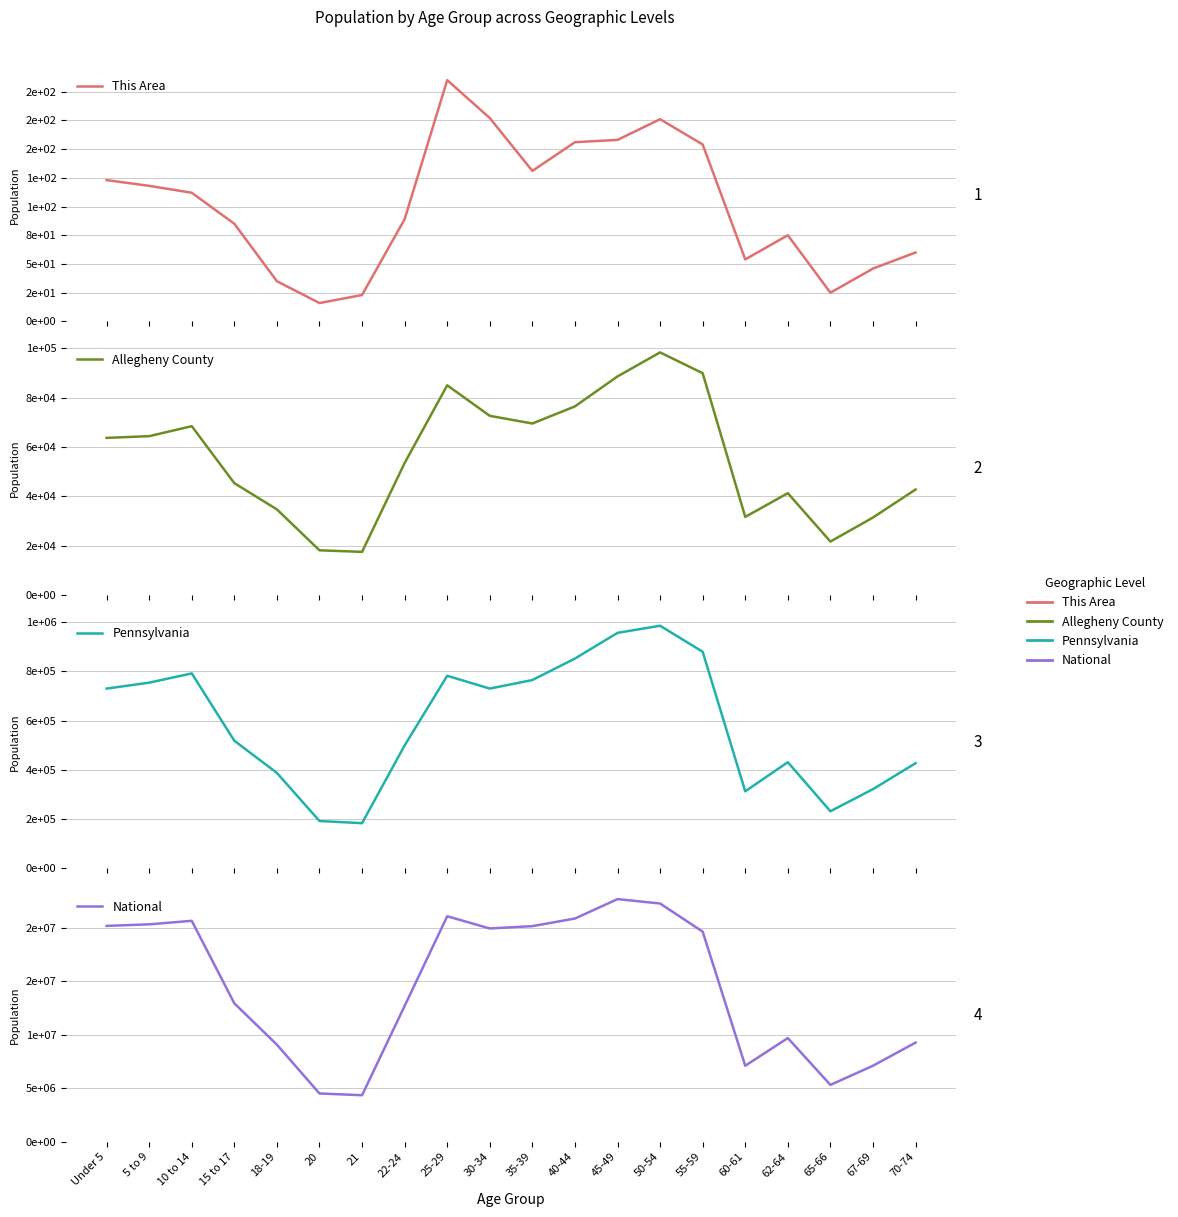

True or false: This Area and Allegheny County intersect in this chart.

False